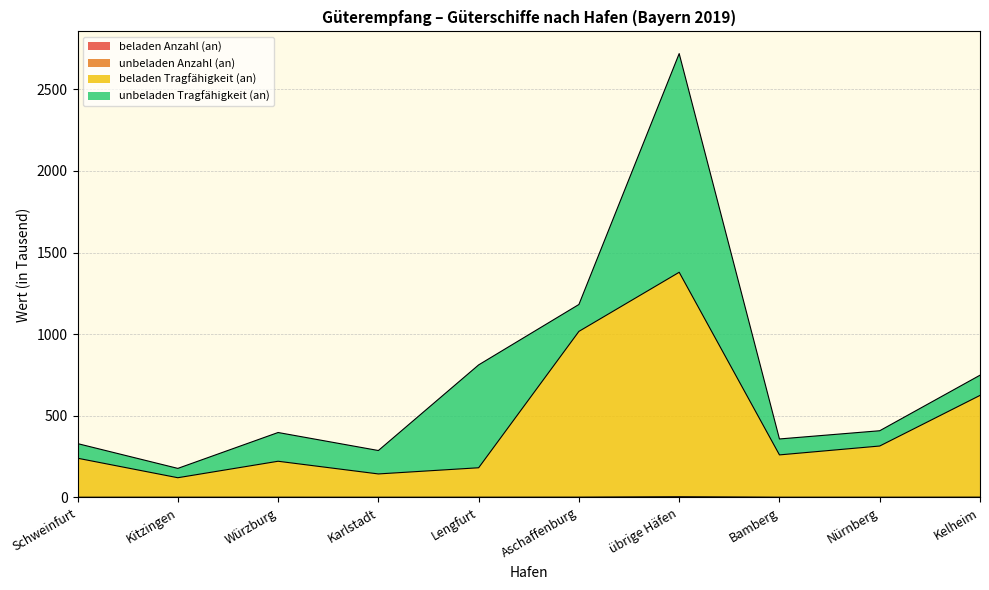

What is the difference between the second highest and minimum values in the beladen Tragfähigkeit (an) series?

896.6